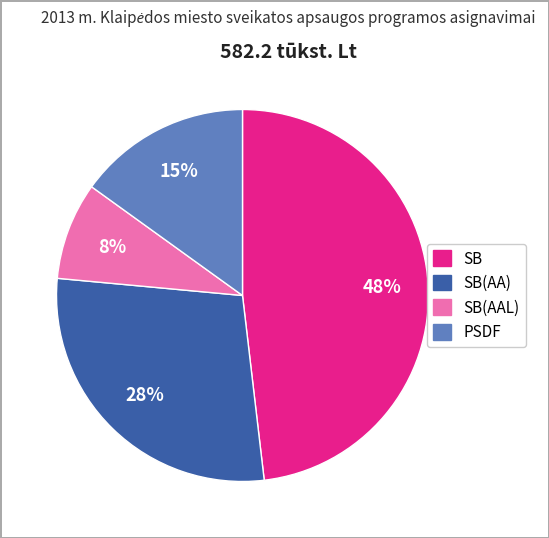

Does any single category account for the majority?

No